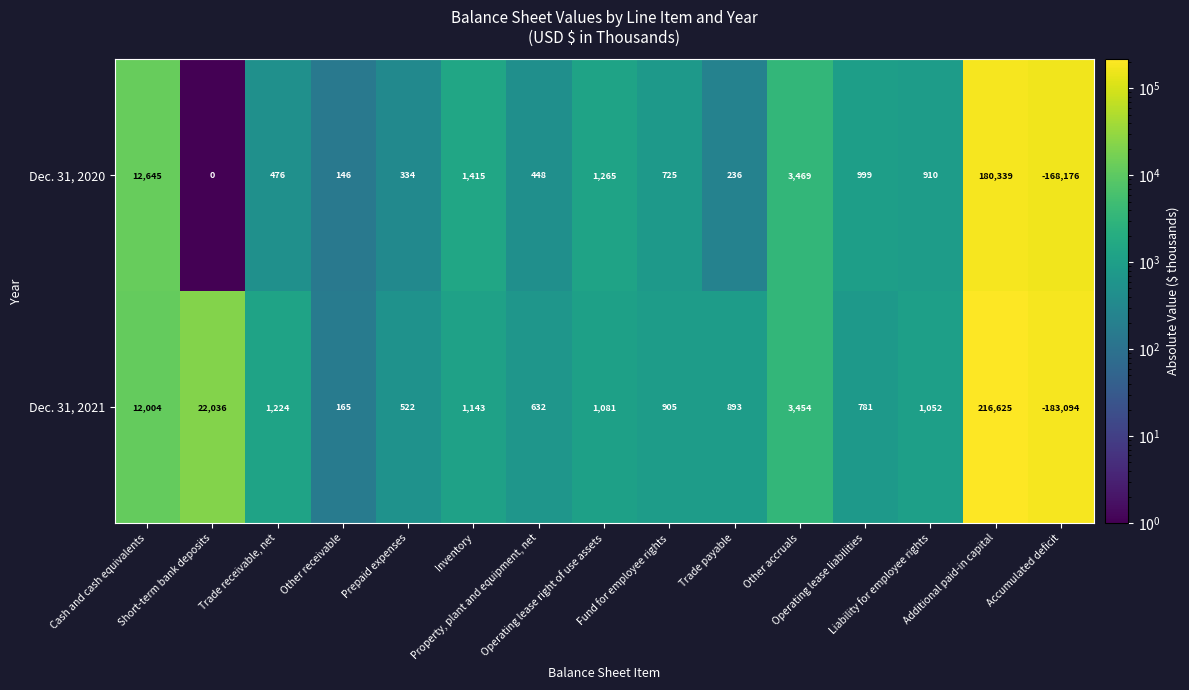

At which category is the sum across all series the highest?

Additional paid-in capital